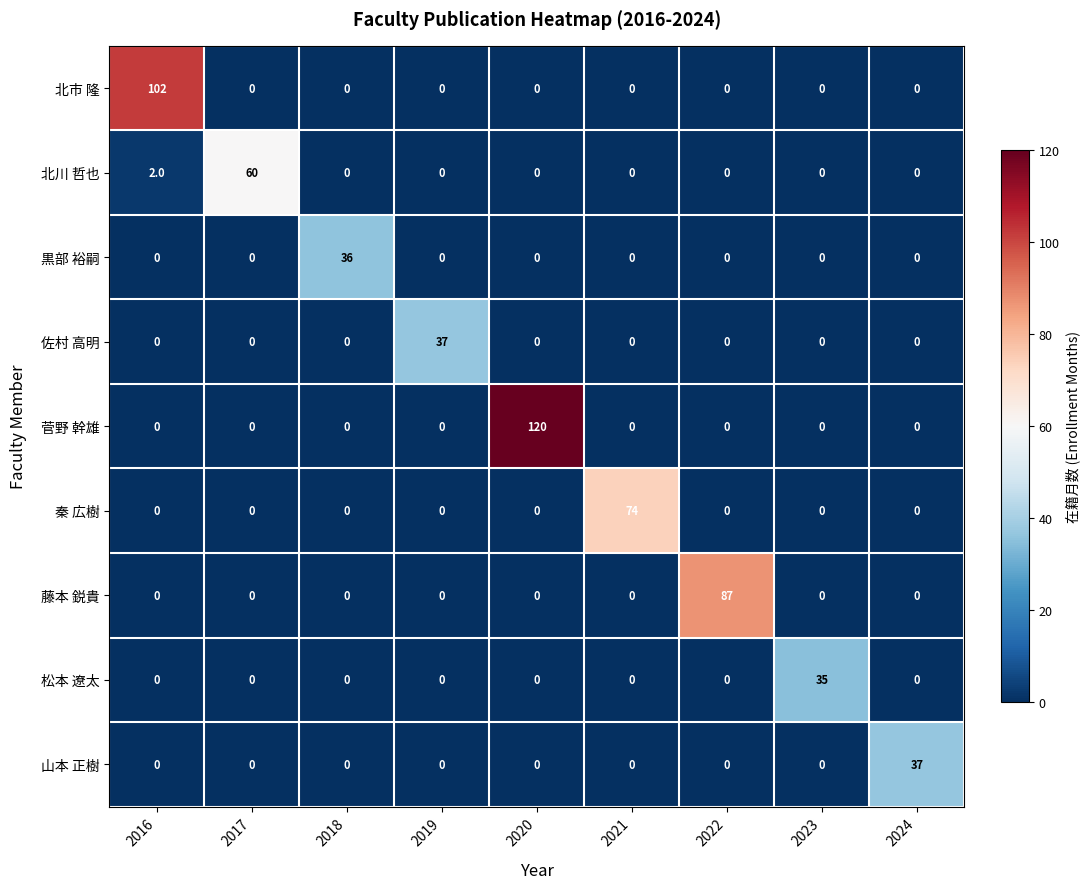

What is the average value of the 佐村 高明 series?

4